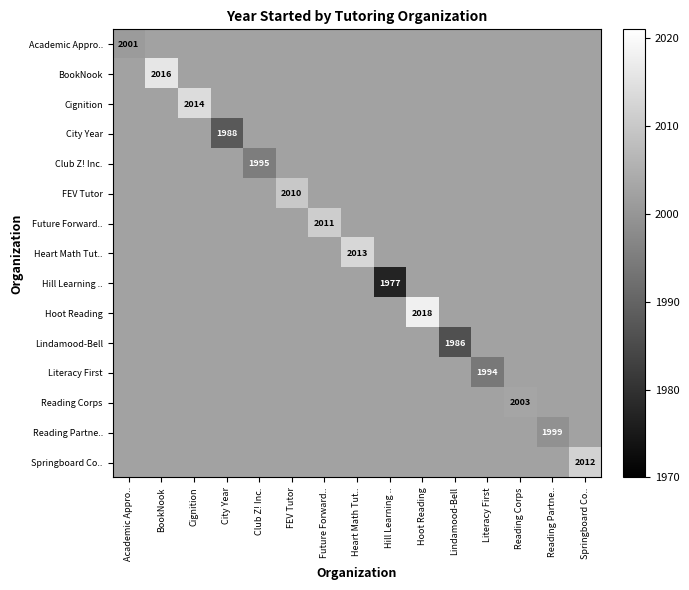

List the series in order of their peak value, lowest first.

Academic Appro.., City Year, Club Z! Inc., Hill Learning .., Lindamood-Bell, Literacy First, Reading Partne.., Reading Corps, FEV Tutor, Future Forward.., Springboard Co.., Heart Math Tut.., Cignition, BookNook, Hoot Reading